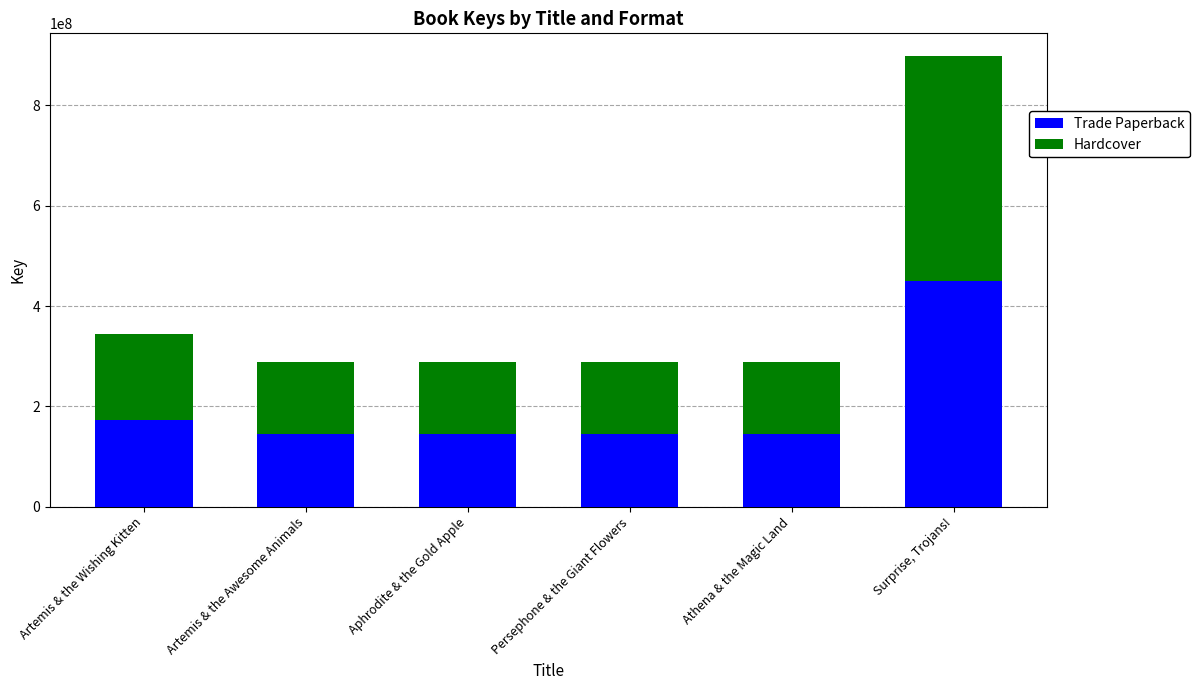

At which category is the sum across all series the highest?

Surprise, Trojans!